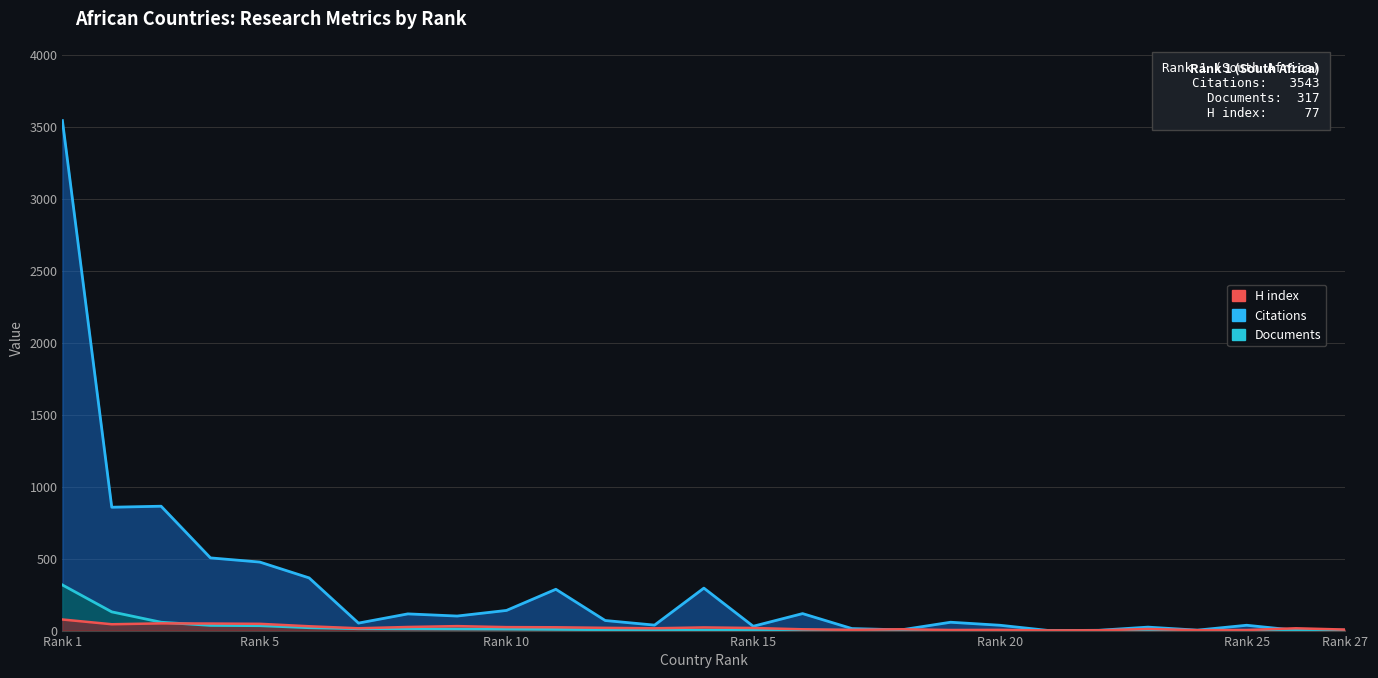

What is the average value of the H index series?

21